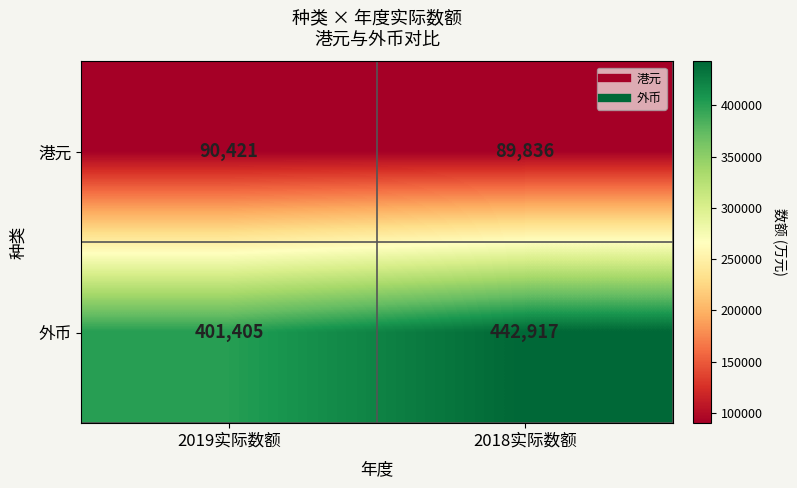

Reading left to right, extract all data points from this chart.

港元: 90421	89836
外币: 401405	442917